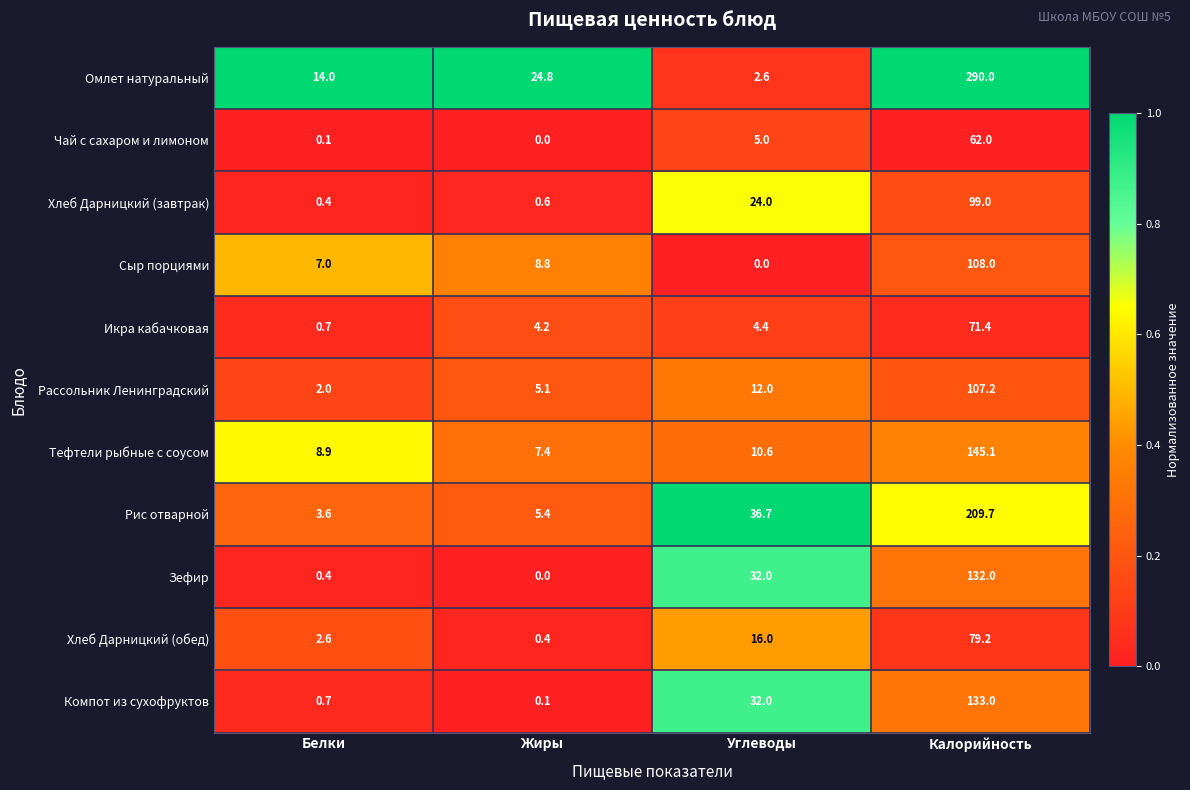

Count the number of data series in this chart.

11